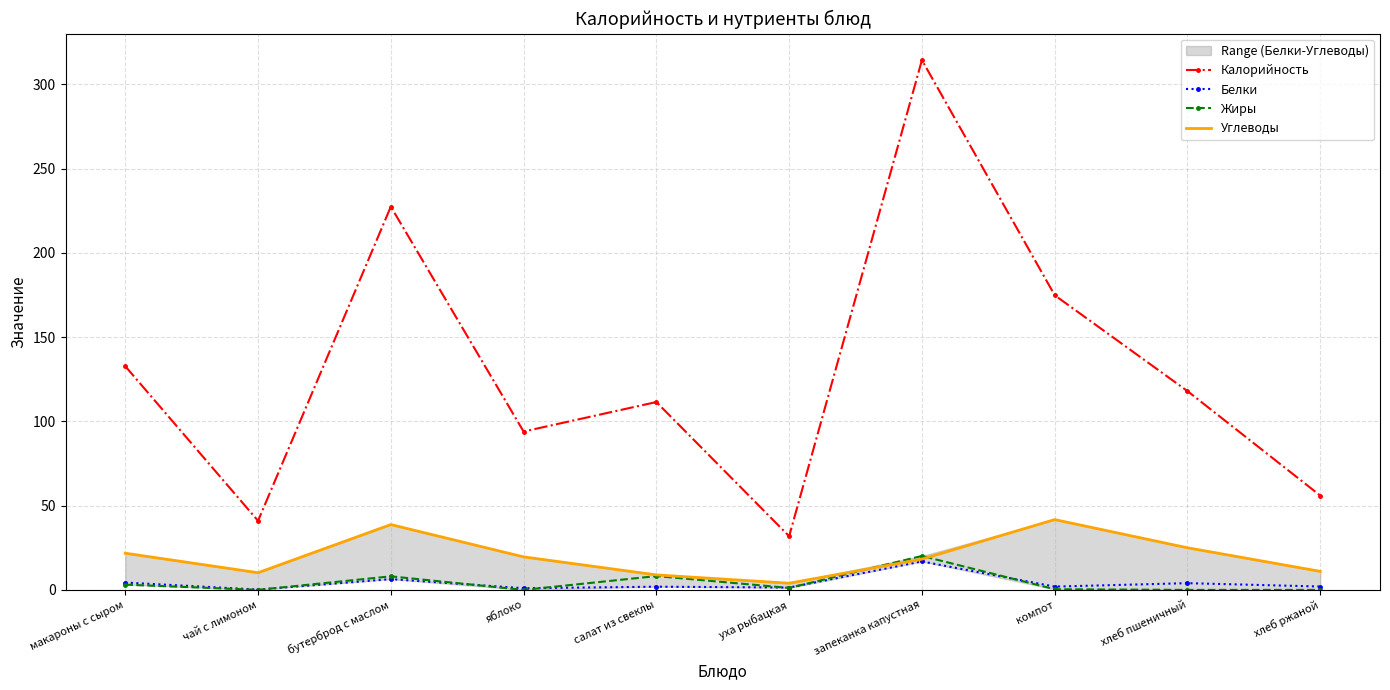

Which label corresponds to the smallest value in the chart?

яблоко